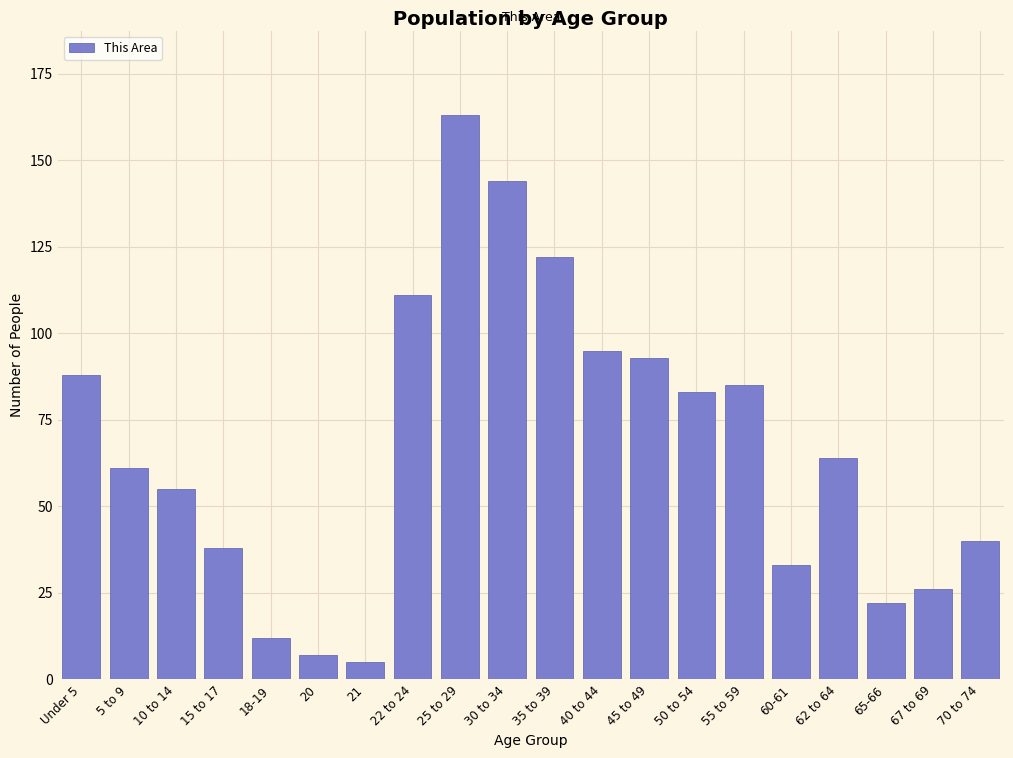

Reading left to right, what are all the values shown in this chart?

88	61	55	38	12	7	5	111	163	144	122	95	93	83	85	33	64	22	26	40